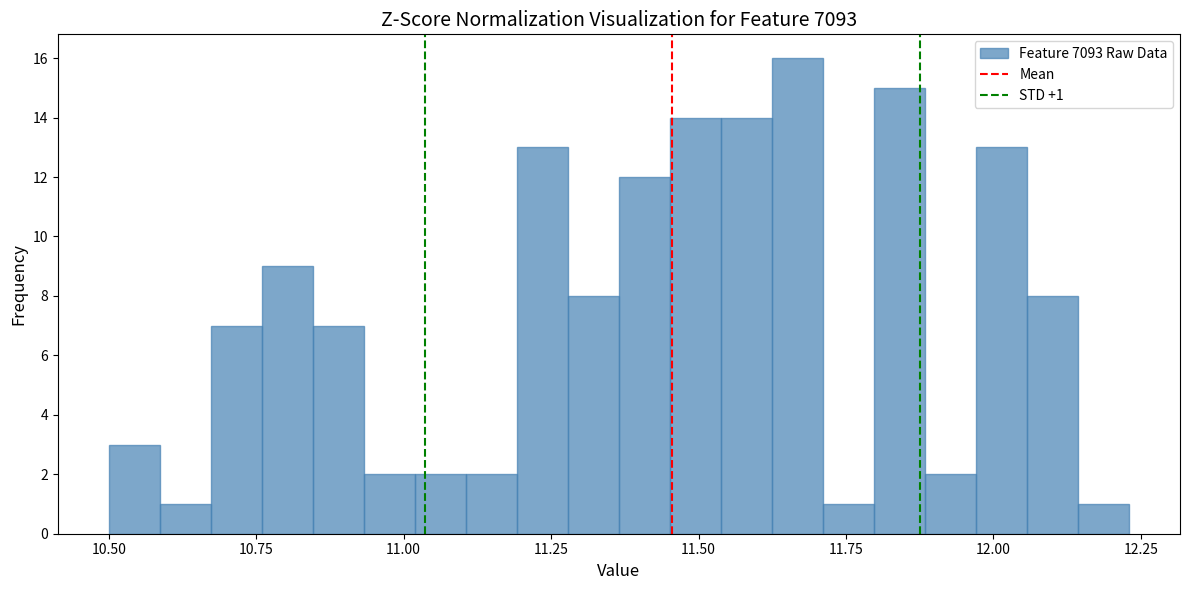

Read against the x-axis, roughly where is the centre of the tallest bar?

11.65